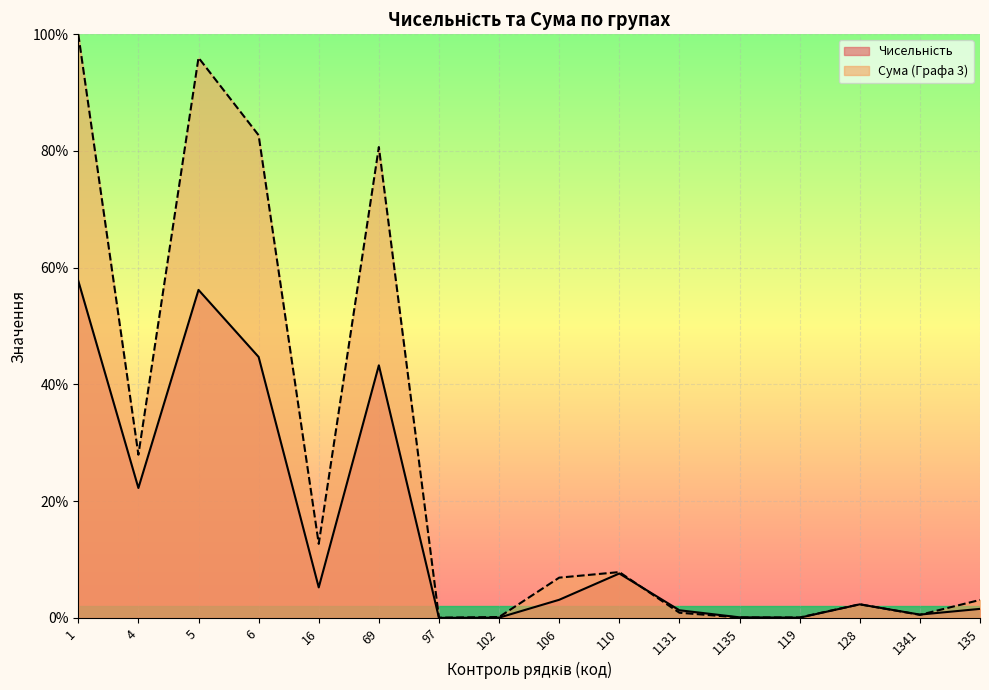

Rank the categories by Сума (Графа 3) value from highest to lowest.

1, 5, 6, 69, 4, 16, 110, 106, 135, 128, 1131, 1341, 102, 119, 1135, 97